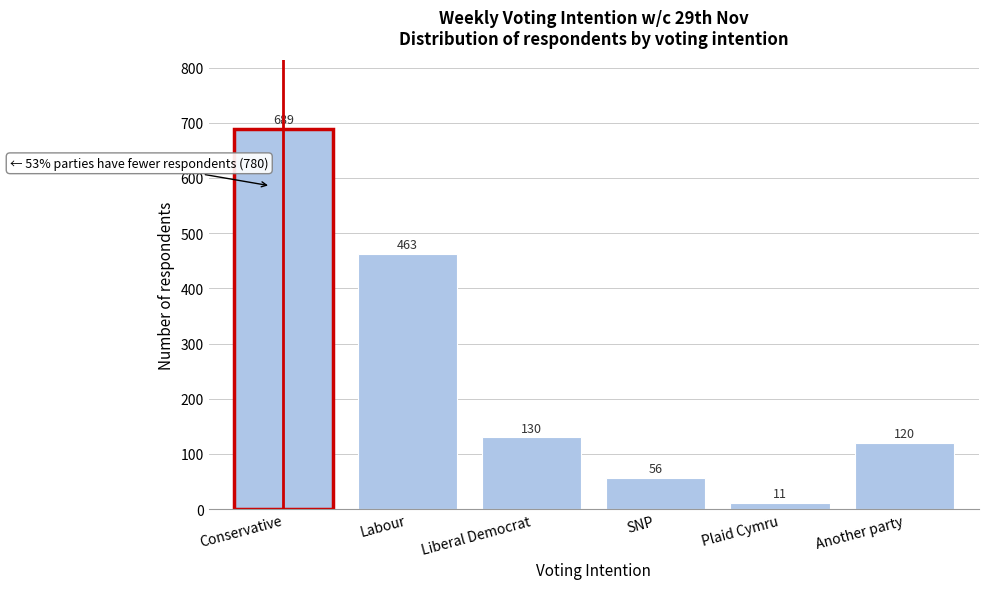

Reading left to right, extract all data points from this chart.

Conservative=689	Labour=463	Liberal Democrat=130	SNP=56	Plaid Cymru=11	Another party=120